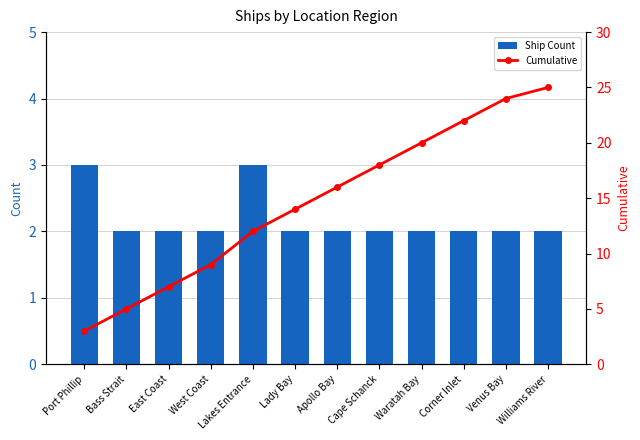

Is the value of Ship Count at Port Phillip greater than the value of Cumulative at Bass Strait?

No